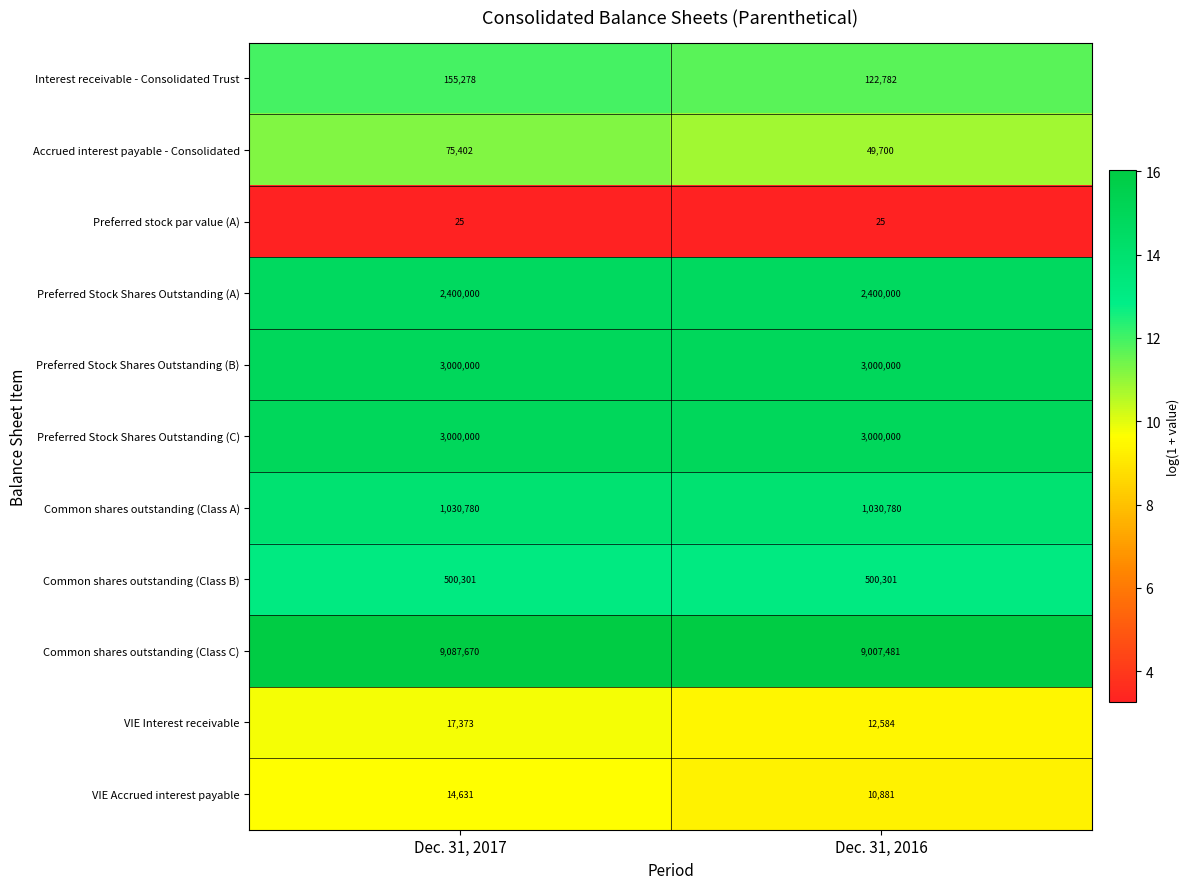

What is the sum of all Preferred stock par value (A) values?

50